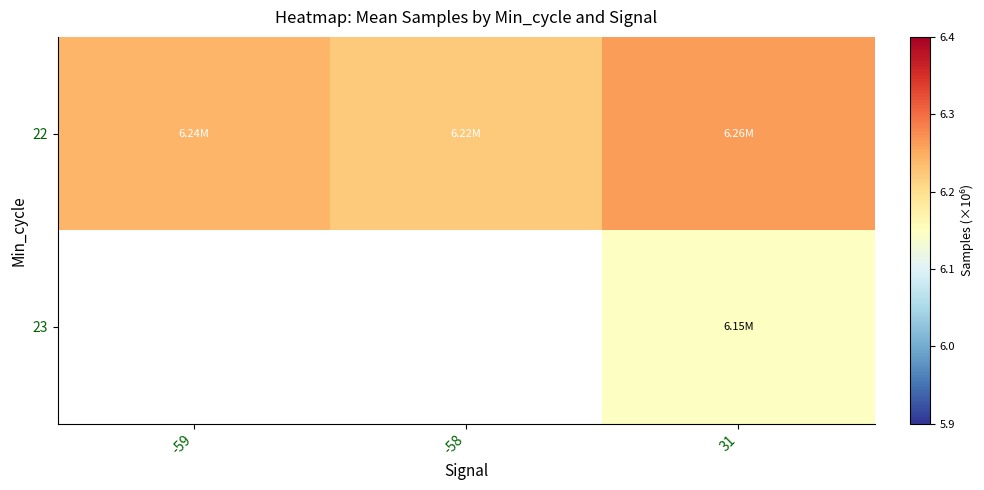

The value of 22 at 31 is 10.3. True or false?

False